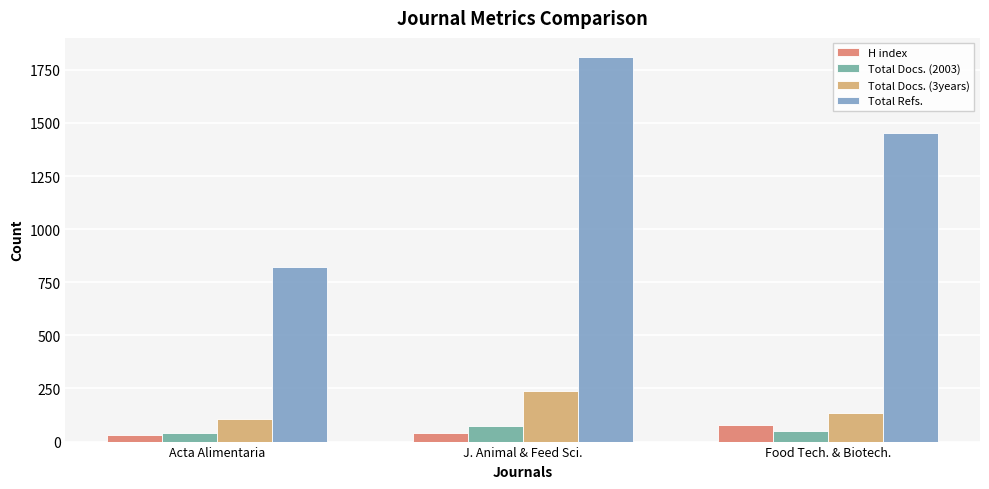

At which category is the sum across all series the highest?

J. Animal & Feed Sci.